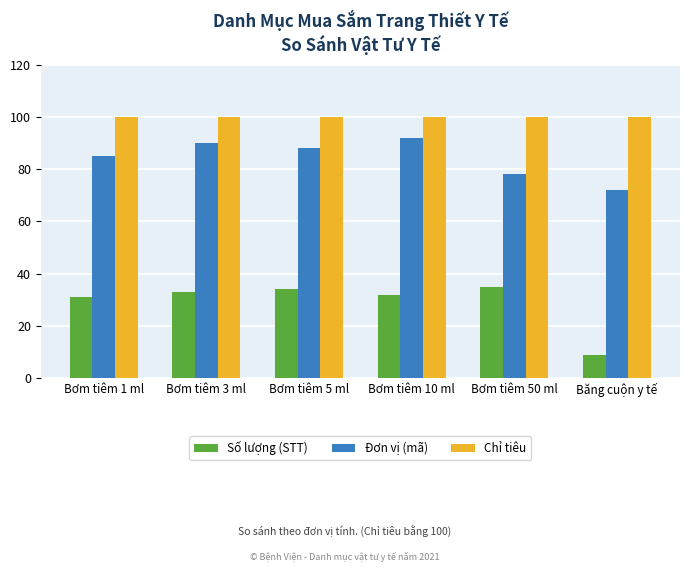

How many values in the Đơn vị (mã) series are below 88?

3